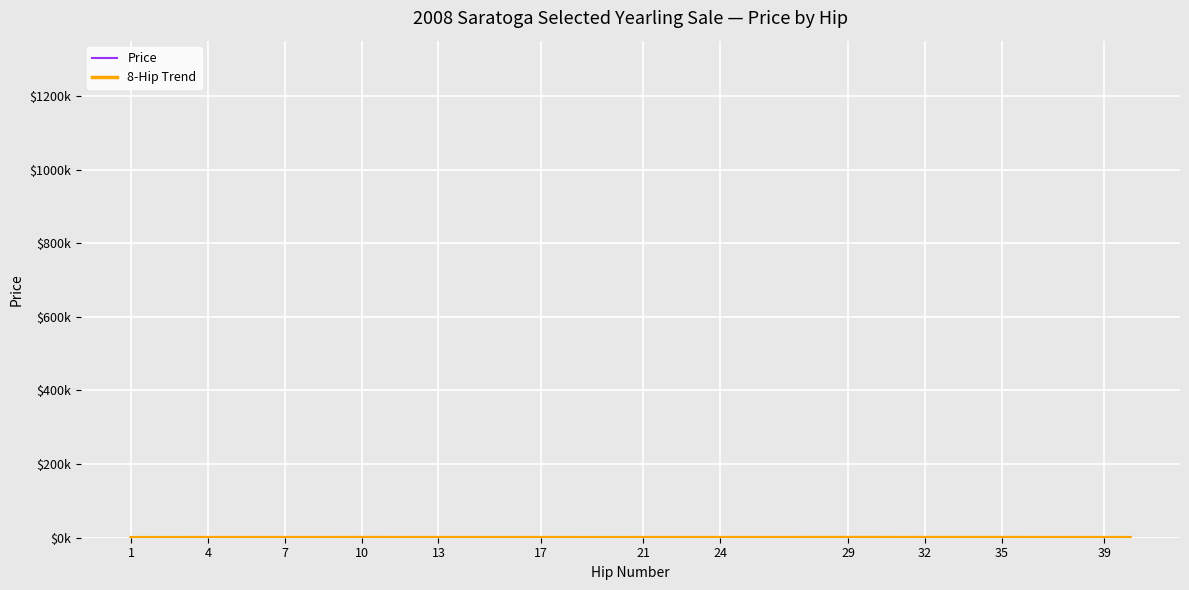

How many intersections are there between Price and 8-Hip Trend?

18